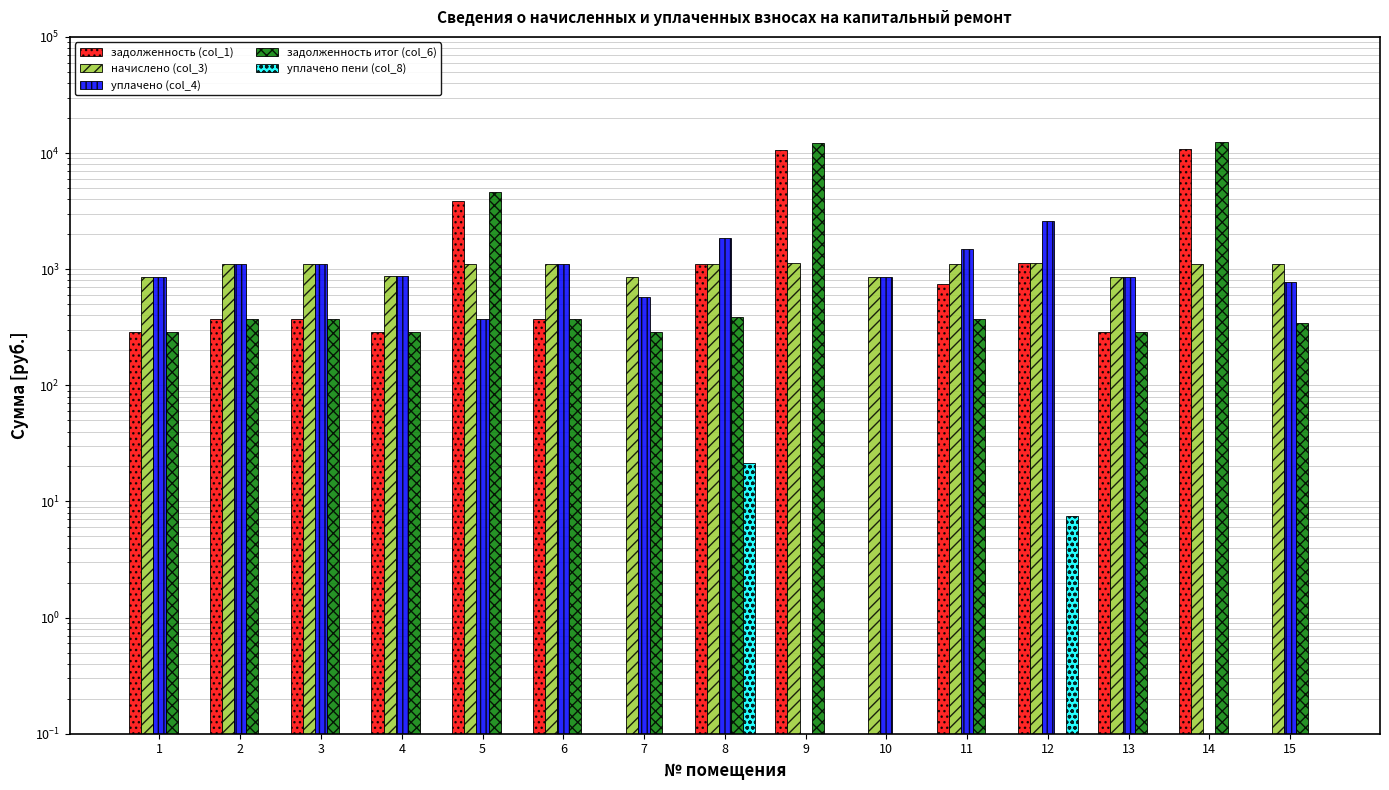

Reading right to left, extract all data points from this chart.

задолженность (col_1): 0.0	10929.4	287.1	1123.1	740.5	0.0	10629.4	1116.1	0.0	371.5	3831.6	288.3	371.5	371.5	287.1
начислено (col_3): 1118.1	1110.8	861.3	1119.9	1110.8	861.3	1119.9	1112.6	863.2	1114.4	1110.8	865.0	1114.4	1114.4	861.3
уплачено (col_4): 772.7	0.0	861.3	2616.3	1481.1	861.3	0.0	1847.6	575.4	1114.4	371.0	865.0	1114.4	1114.4	861.3
задолженность итог (col_6): 345.4	12426.5	287.1	0.0	370.3	0.0	12124.7	384.5	287.7	371.5	4662.9	288.3	371.5	371.5	287.1
уплачено пени (col_8): 0.0	0.0	0.0	7.5	0.0	0.0	0.0	21.4	0.0	0.0	0.0	0.0	0.0	0.0	0.0